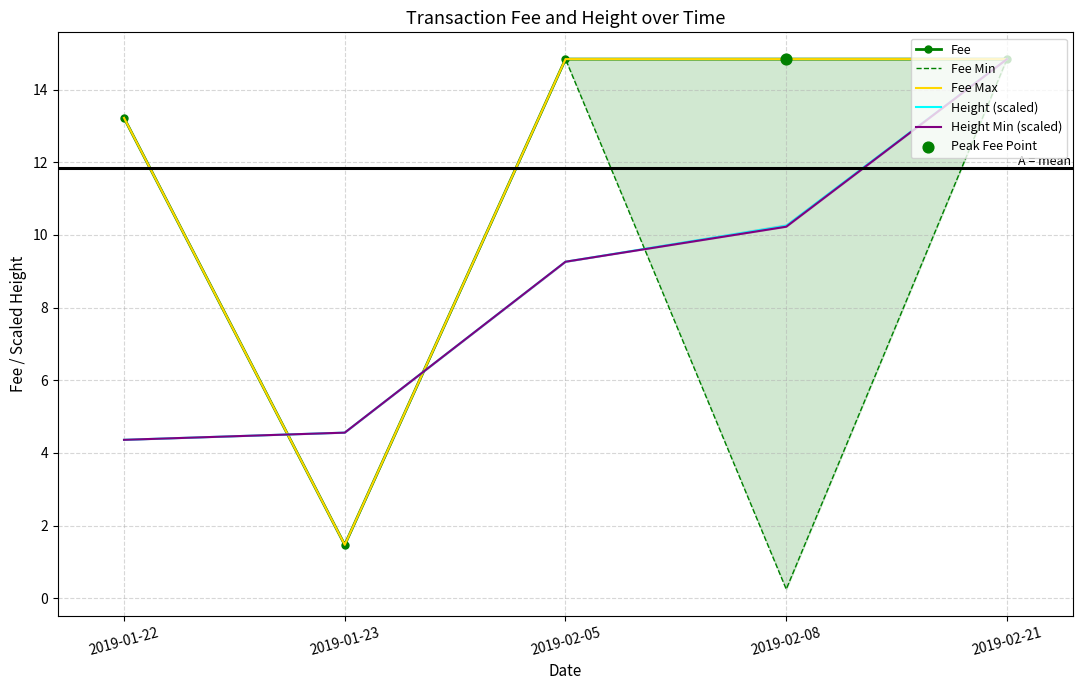

What is the total value across all series at 2019-02-21?

74.2